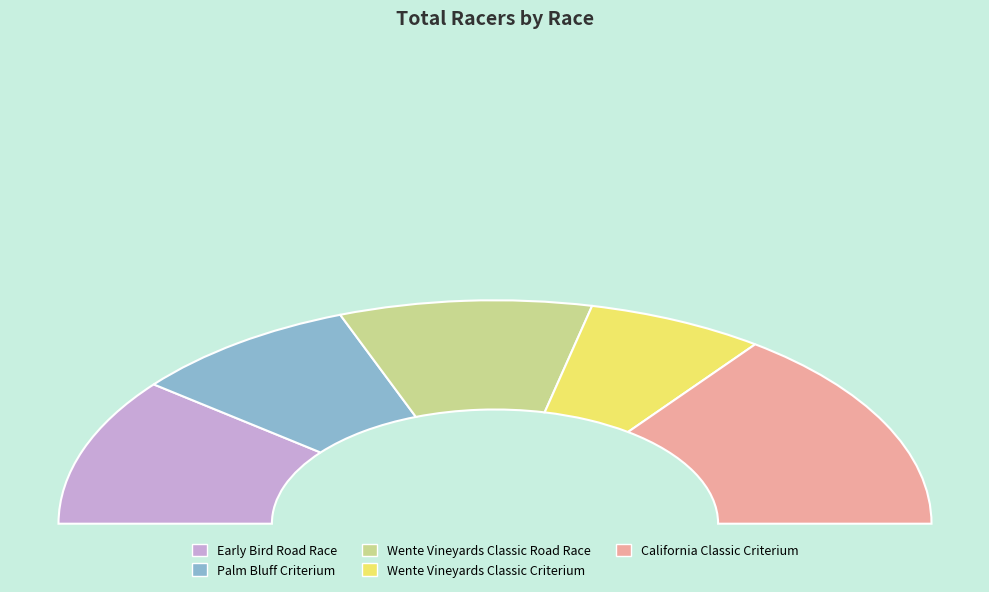

How many slices are in this pie chart?

5